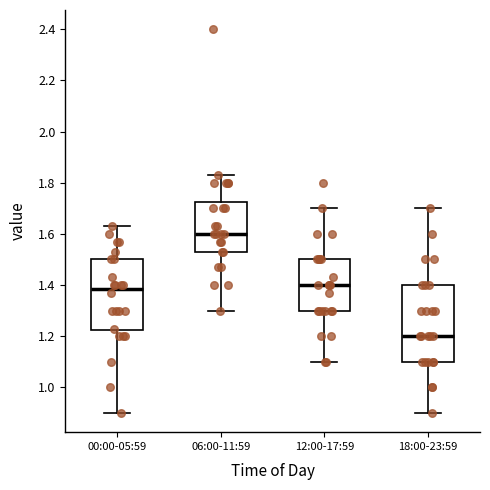

Reading left to right, transcribe this box plot: for each box, give where its median line is, the range the box spans, and where its two whiskers end, as read against the y-axis. The values are not printed on the chart, so give them approximately, as read against the axis.

00:00-05:59: median 1.38, box 1.22 to 1.50, whiskers 0.90 to 1.64
06:00-11:59: median 1.60, box 1.54 to 1.72, whiskers 1.30 to 1.84
12:00-17:59: median 1.40, box 1.30 to 1.50, whiskers 1.10 to 1.70
18:00-23:59: median 1.20, box 1.10 to 1.40, whiskers 0.90 to 1.70